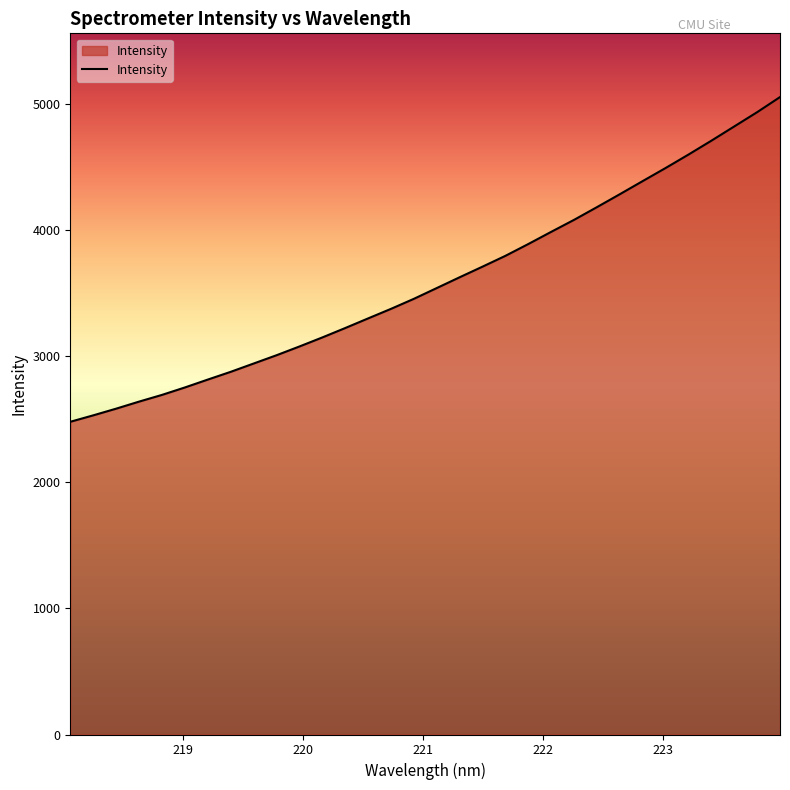

What is the value of the 12th point from the left?

3147.0